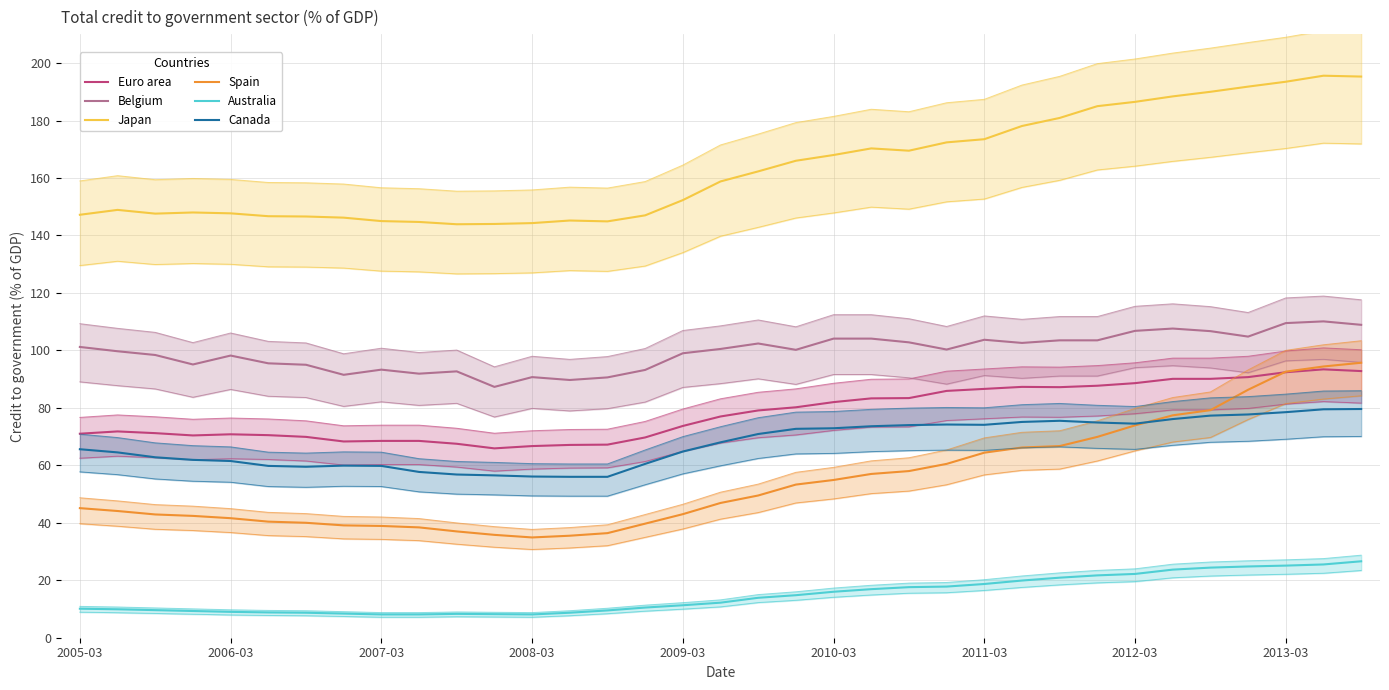

True or false: Canada has more than 1 points higher than both neighbors.

True